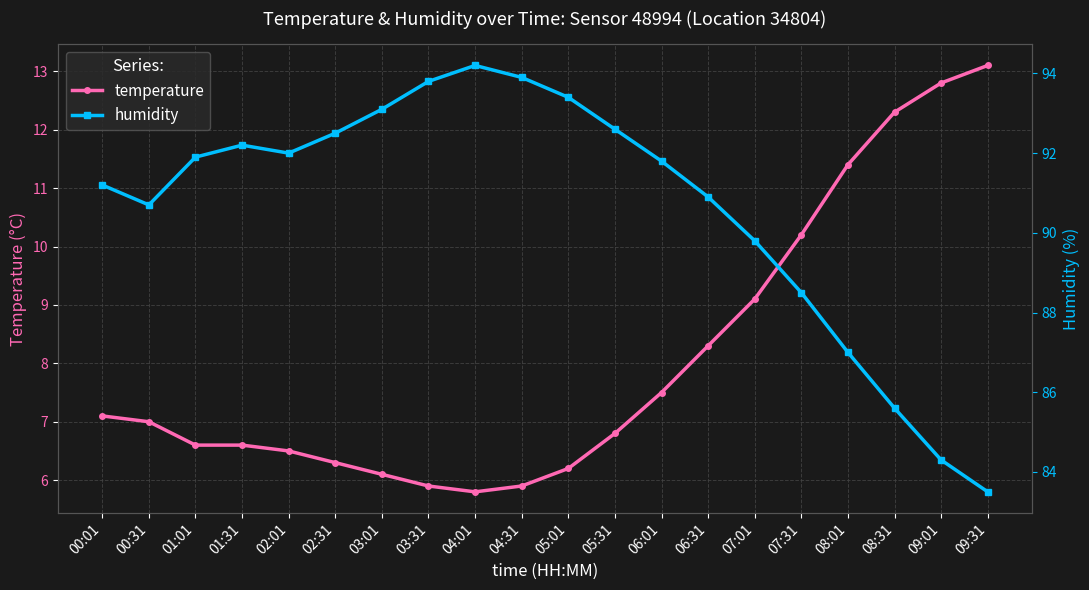

Reading right to left, transcribe all the data shown in this chart.

temperature: 09:31=13.1	09:01=12.8	08:31=12.3	08:01=11.4	07:31=10.2	07:01=9.1	06:31=8.3	06:01=7.5	05:31=6.8	05:01=6.2	04:31=5.9	04:01=5.8	03:31=5.9	03:01=6.1	02:31=6.3	02:01=6.5	01:31=6.6	01:01=6.6	00:31=7.0	00:01=7.1
humidity: 09:31=83.5	09:01=84.3	08:31=85.6	08:01=87.0	07:31=88.5	07:01=89.8	06:31=90.9	06:01=91.8	05:31=92.6	05:01=93.4	04:31=93.9	04:01=94.2	03:31=93.8	03:01=93.1	02:31=92.5	02:01=92.0	01:31=92.2	01:01=91.9	00:31=90.7	00:01=91.2